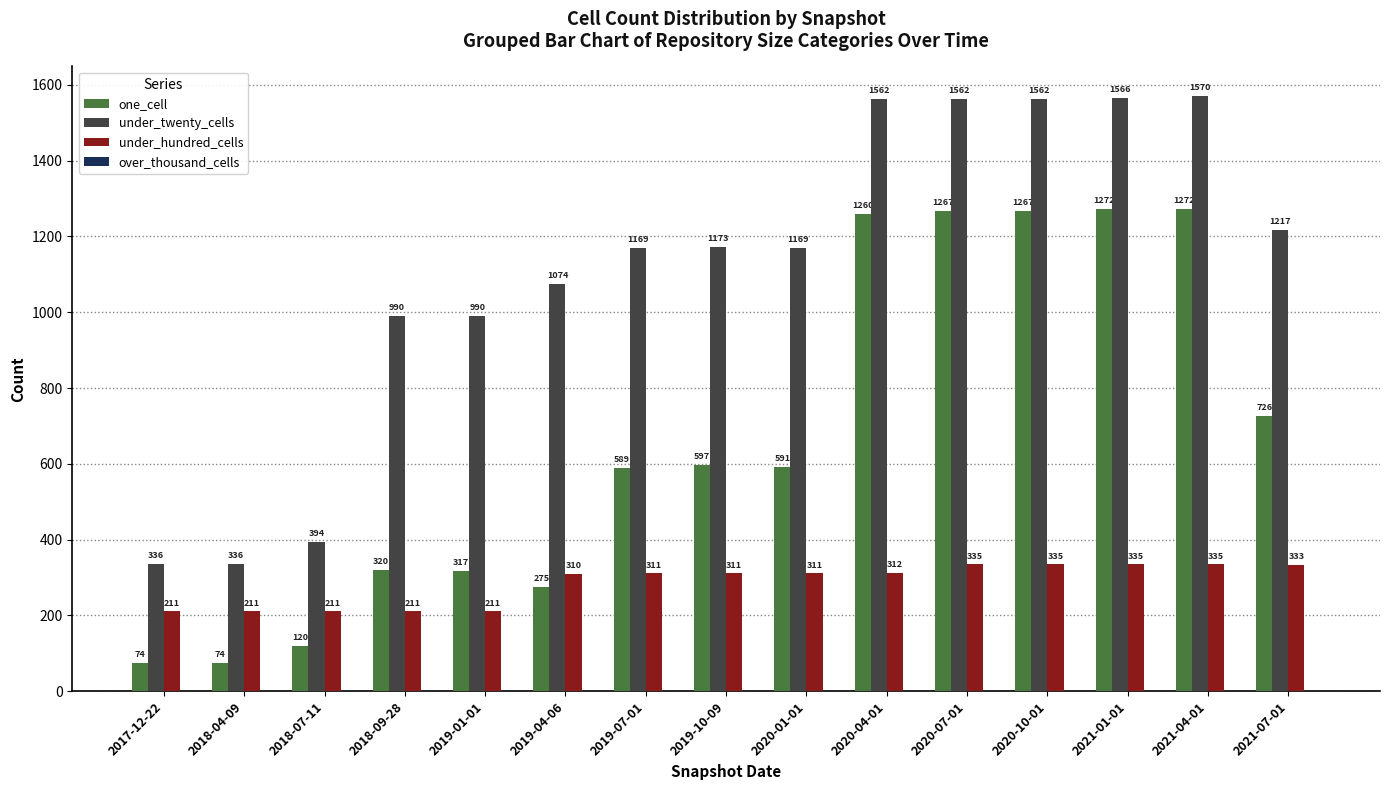

At how many categories does at least one series exceed 723?

12